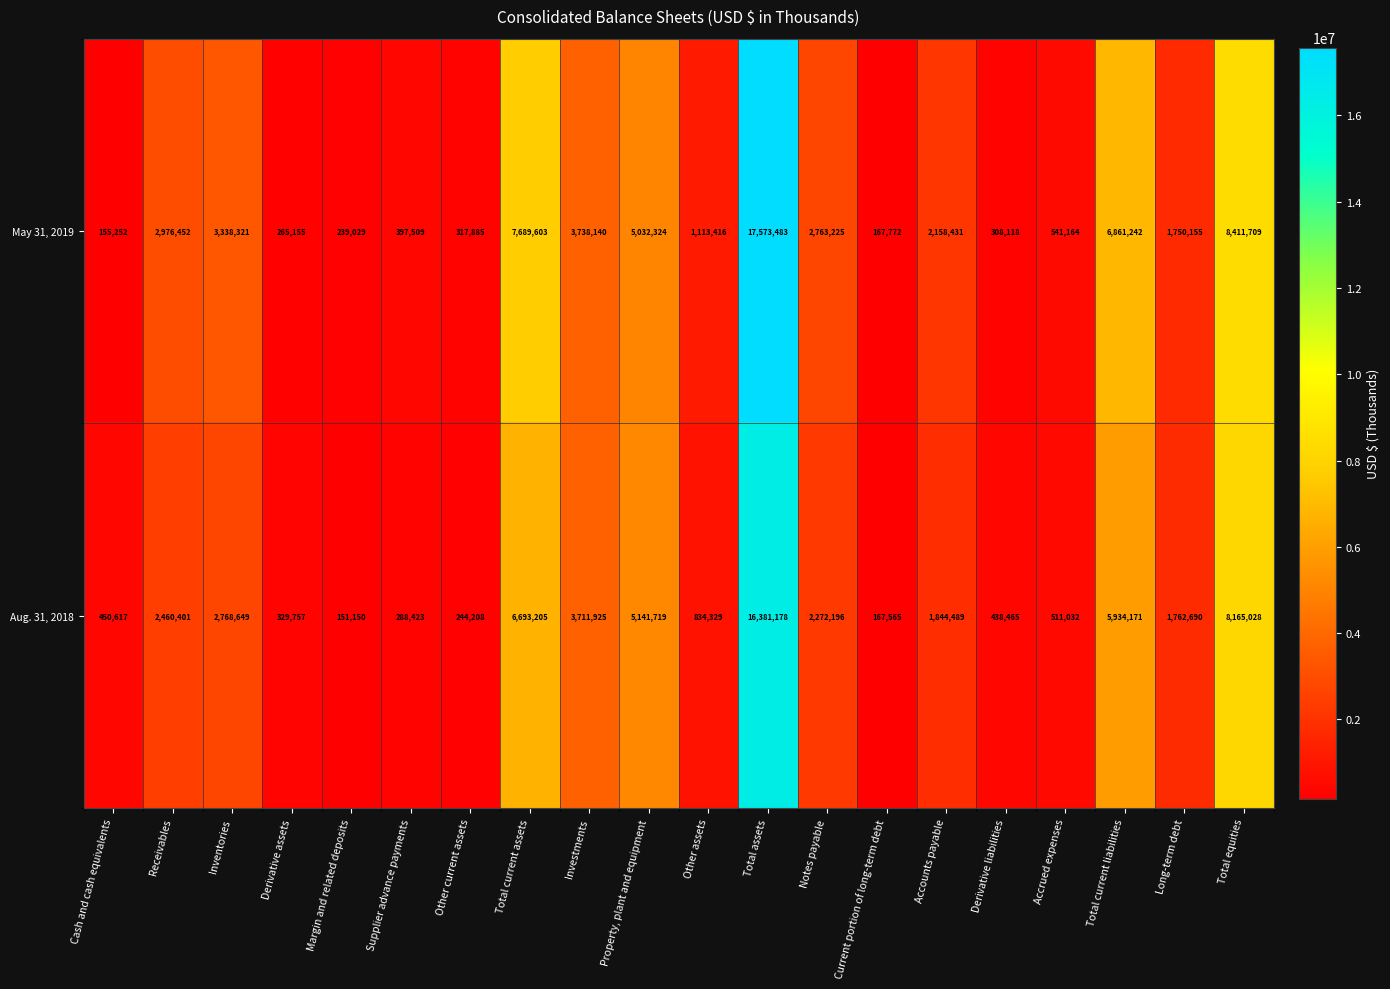

What is the difference between the second highest and minimum values in the May 31, 2019 series?

8256457